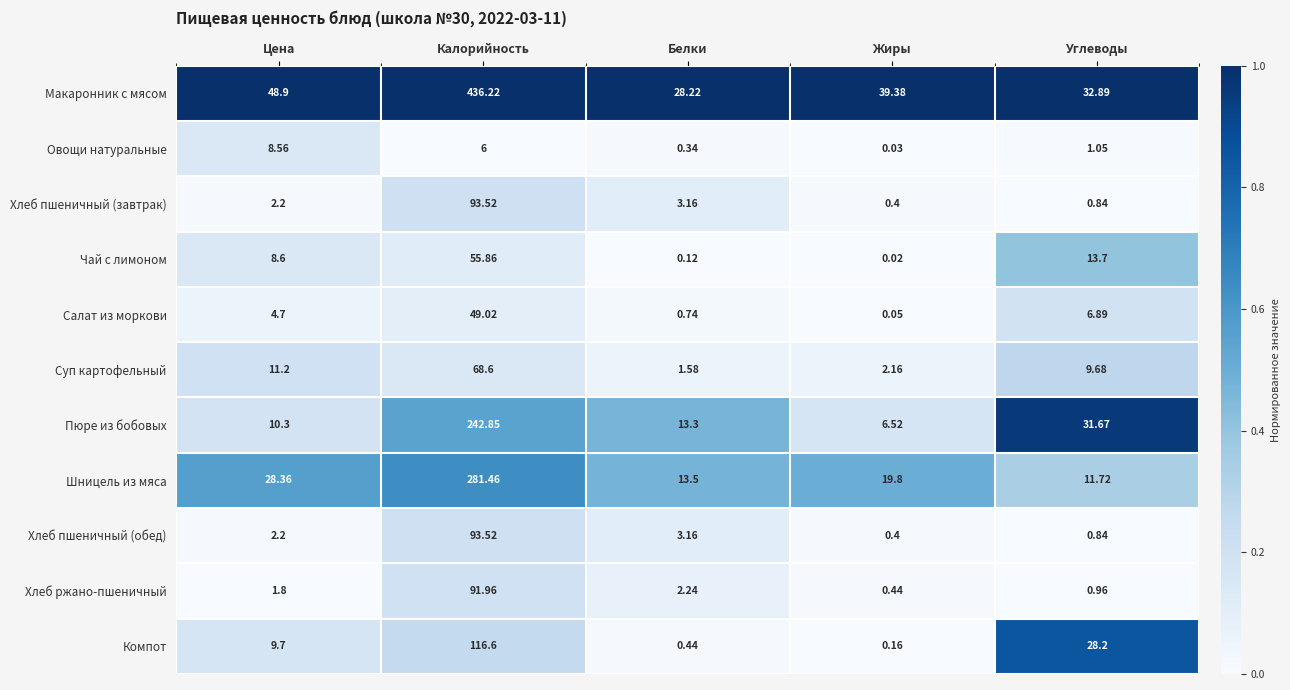

Which label corresponds to the smallest value in the chart?

Жиры